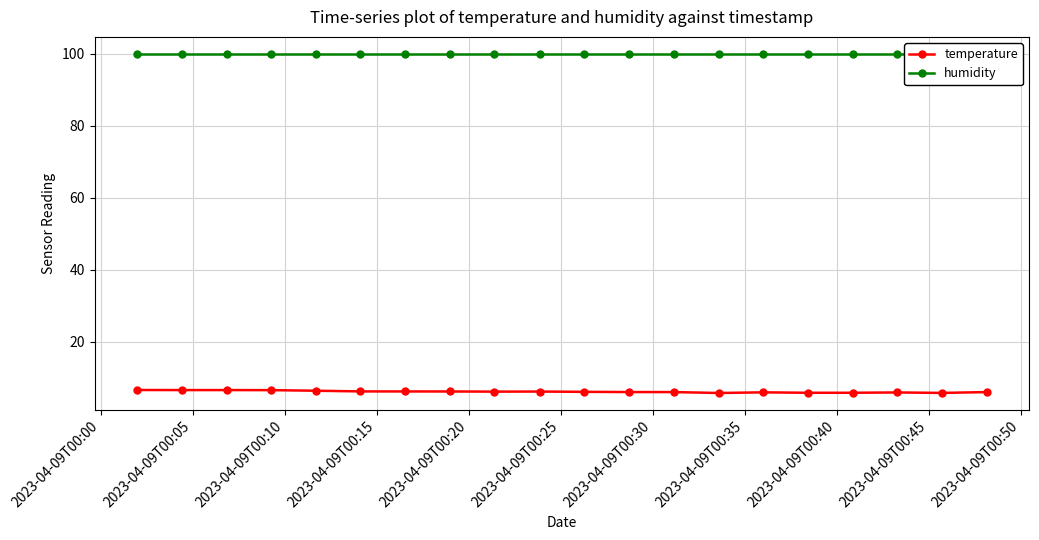

List the series in order of their overall mean, highest first.

humidity, temperature